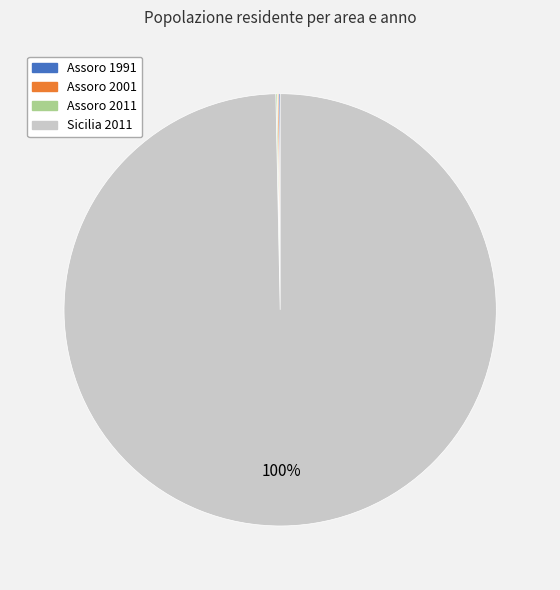

To the nearest percent, what is the average slice percentage?

25%